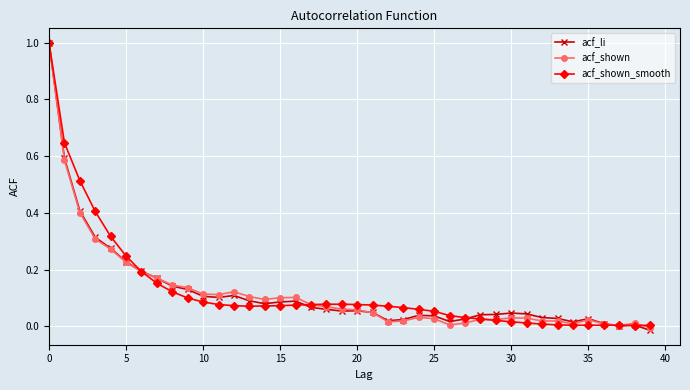

True or false: acf_shown has more than 1 points higher than both neighbors.

True